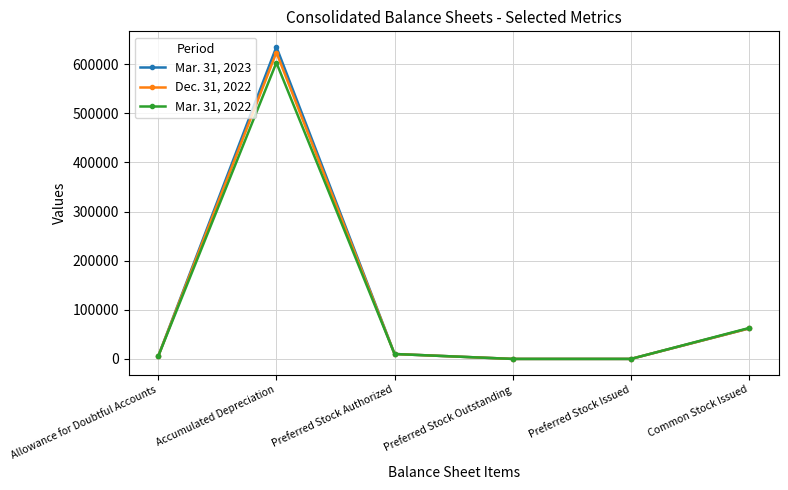

Which category has the highest value in the Mar. 31, 2022 series?

Accumulated Depreciation